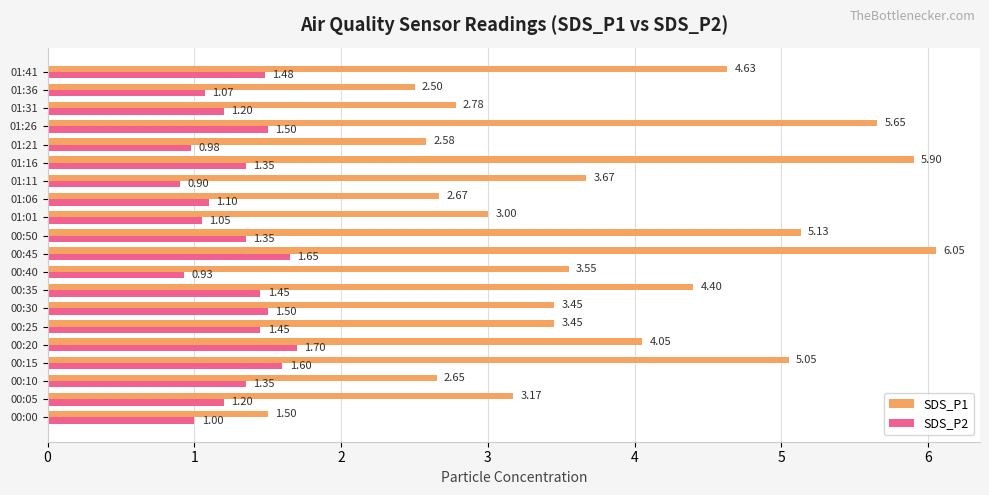

Which series changed the most between 01:26 and 01:41?

SDS_P1